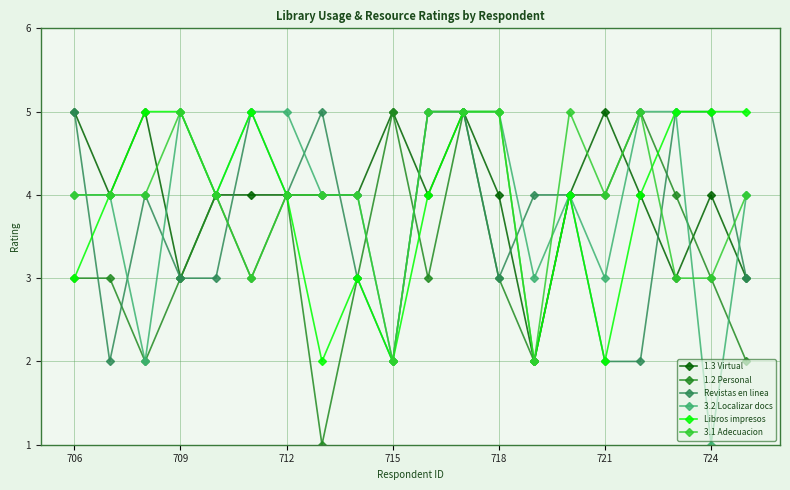

True or false: 3.1 Adecuacion has more than 1 interior local peaks.

True